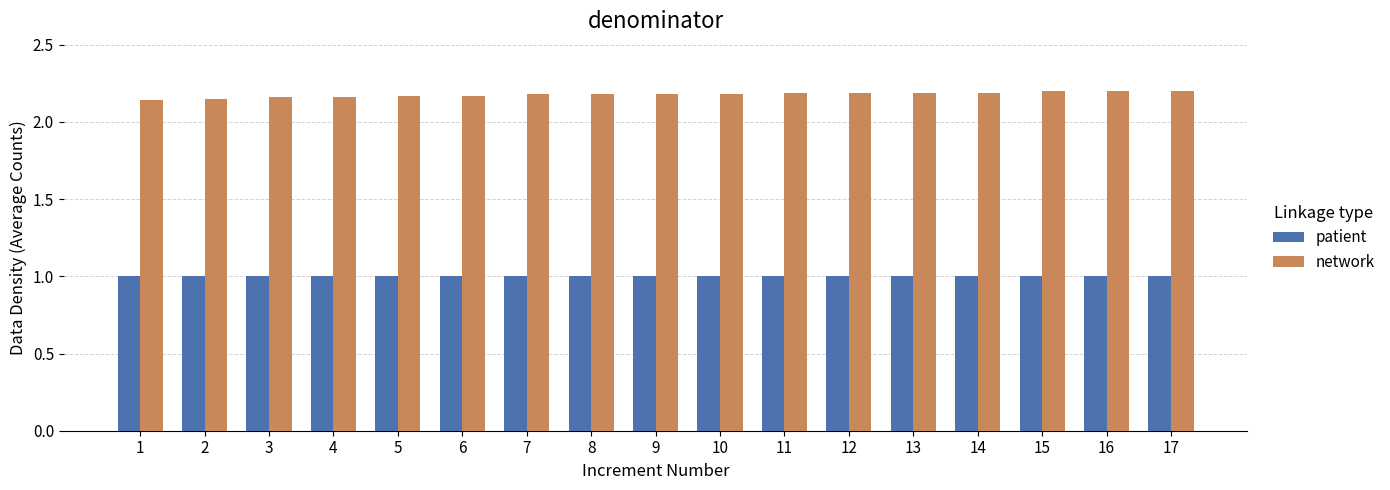

How many network values are between 2 and 3?

17